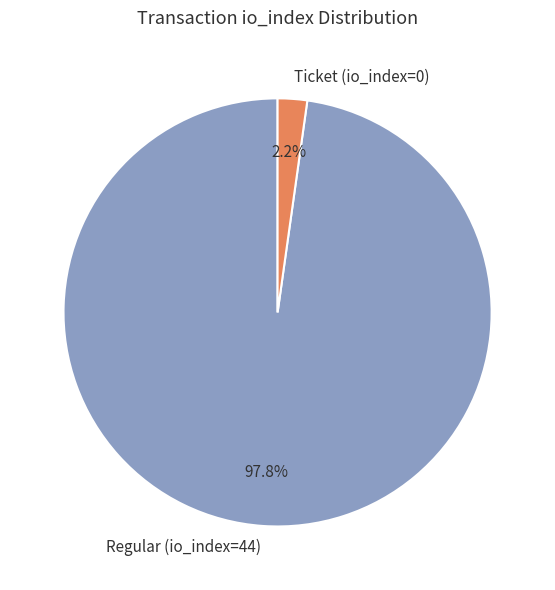

How many slices are in this pie chart?

2